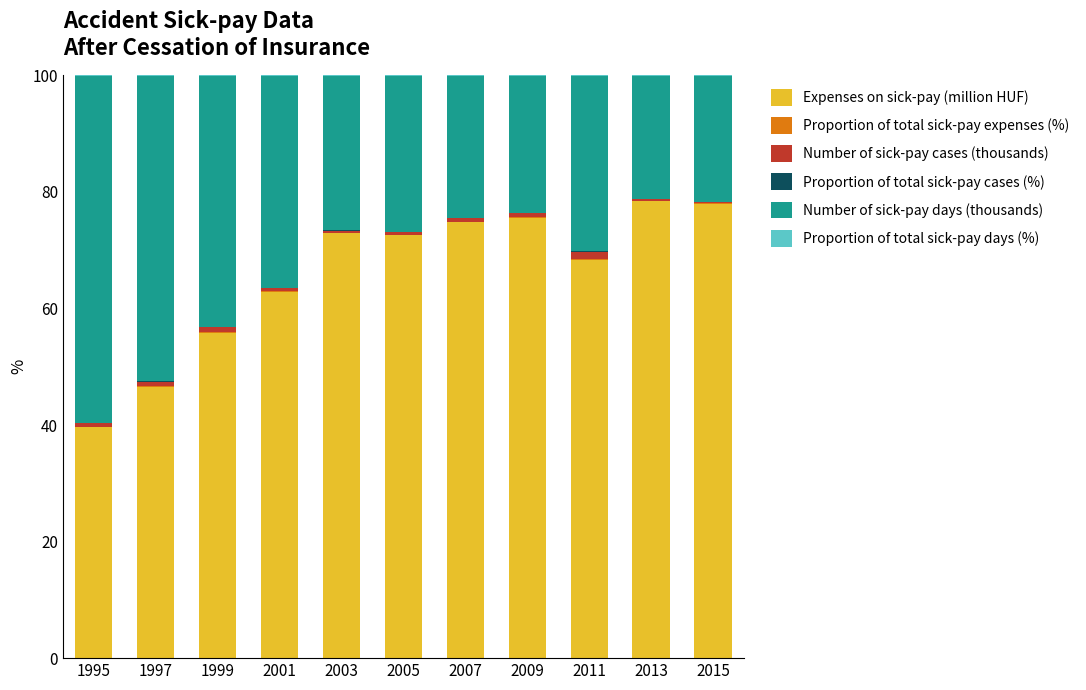

Count the number of categories in the chart.

11